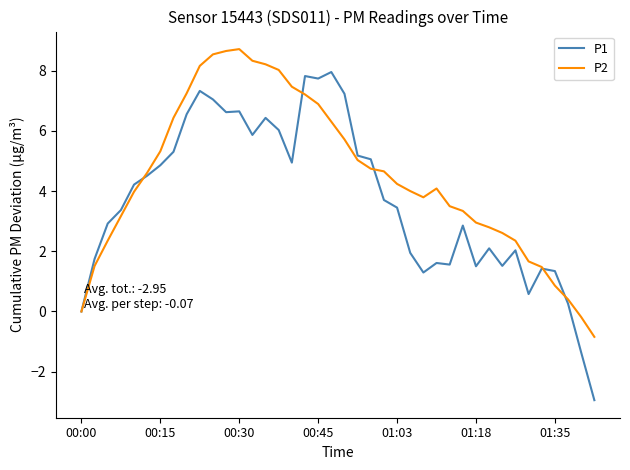

Which series has the largest total across all categories?

P2